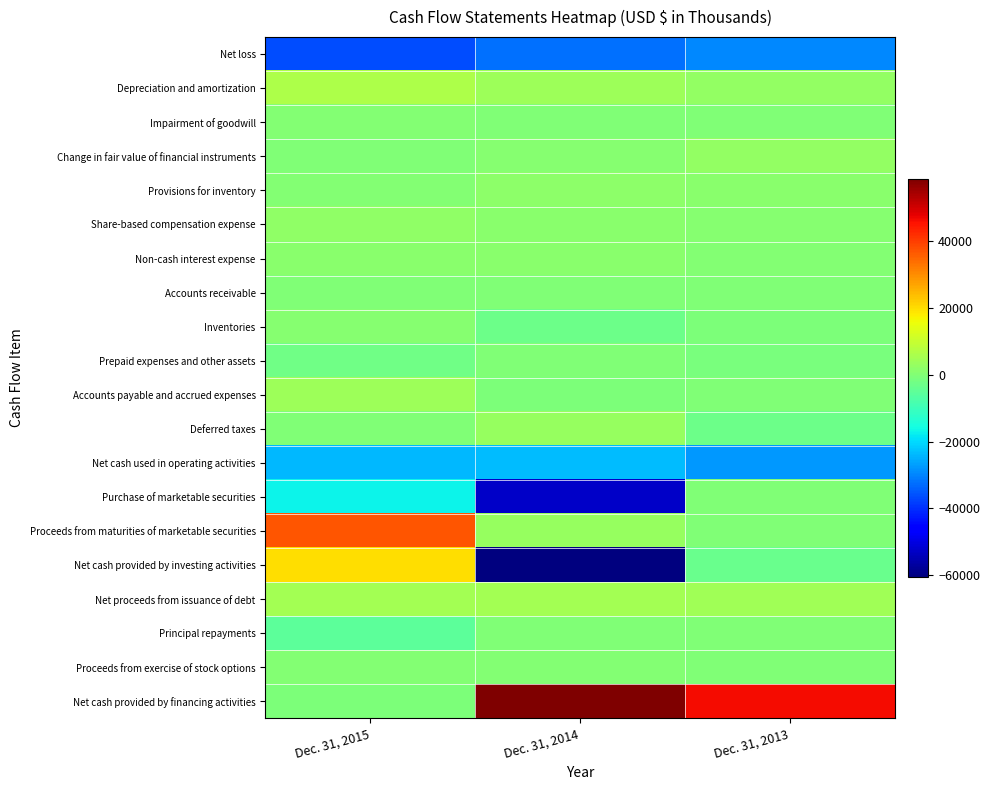

Reading right to left, list all the values displayed in this chart.

Net loss: Dec. 31, 2013=-29578	Dec. 31, 2014=-32230	Dec. 31, 2015=-36600
Depreciation and amortization: Dec. 31, 2013=2437	Dec. 31, 2014=4248	Dec. 31, 2015=6223
Impairment of goodwill: Dec. 31, 2013=0	Dec. 31, 2014=0	Dec. 31, 2015=360
Change in fair value of financial instruments: Dec. 31, 2013=2595	Dec. 31, 2014=785	Dec. 31, 2015=0
Provisions for inventory: Dec. 31, 2013=1029	Dec. 31, 2014=1715	Dec. 31, 2015=441
Share-based compensation expense: Dec. 31, 2013=696	Dec. 31, 2014=1019	Dec. 31, 2015=2331
Non-cash interest expense: Dec. 31, 2013=457	Dec. 31, 2014=1133	Dec. 31, 2015=1465
Accounts receivable: Dec. 31, 2013=-187	Dec. 31, 2014=-220	Dec. 31, 2015=-122
Inventories: Dec. 31, 2013=-842	Dec. 31, 2014=-2766	Dec. 31, 2015=690
Prepaid expenses and other assets: Dec. 31, 2013=-923	Dec. 31, 2014=28	Dec. 31, 2015=-2543
Accounts payable and accrued expenses: Dec. 31, 2013=-125	Dec. 31, 2014=-465	Dec. 31, 2015=4075
Deferred taxes: Dec. 31, 2013=-3127	Dec. 31, 2014=3145	Dec. 31, 2015=-49
Net cash used in operating activities: Dec. 31, 2013=-27452	Dec. 31, 2014=-23515	Dec. 31, 2015=-23746
Purchase of marketable securities: Dec. 31, 2013=0	Dec. 31, 2014=-52759	Dec. 31, 2015=-16863
Proceeds from maturities of marketable securities: Dec. 31, 2013=0	Dec. 31, 2014=3000	Dec. 31, 2015=37040
Net cash provided by investing activities: Dec. 31, 2013=-3410	Dec. 31, 2014=-60457	Dec. 31, 2015=20077
Net proceeds from issuance of debt: Dec. 31, 2013=4672	Dec. 31, 2014=5000	Dec. 31, 2015=4950
Principal repayments: Dec. 31, 2013=0	Dec. 31, 2014=0	Dec. 31, 2015=-5350
Proceeds from exercise of stock options: Dec. 31, 2013=20	Dec. 31, 2014=270	Dec. 31, 2015=78
Net cash provided by financing activities: Dec. 31, 2013=46276	Dec. 31, 2014=58747	Dec. 31, 2015=-393